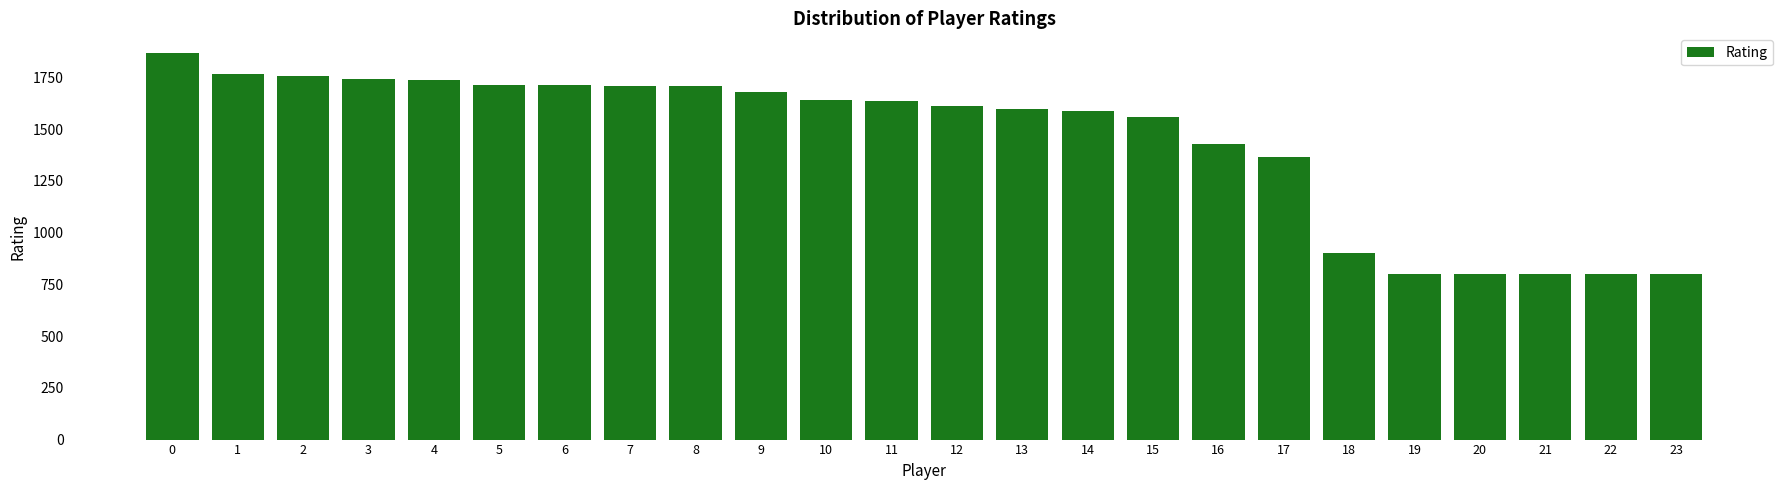

What is the value of the 18th bar from the left?

1363